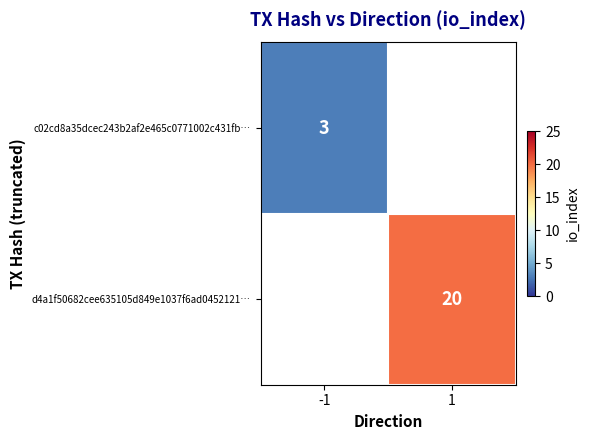

Is it true that c02cd8a35dcec243b2af2e465c0771002c431fb… equals 1 at -1?

False